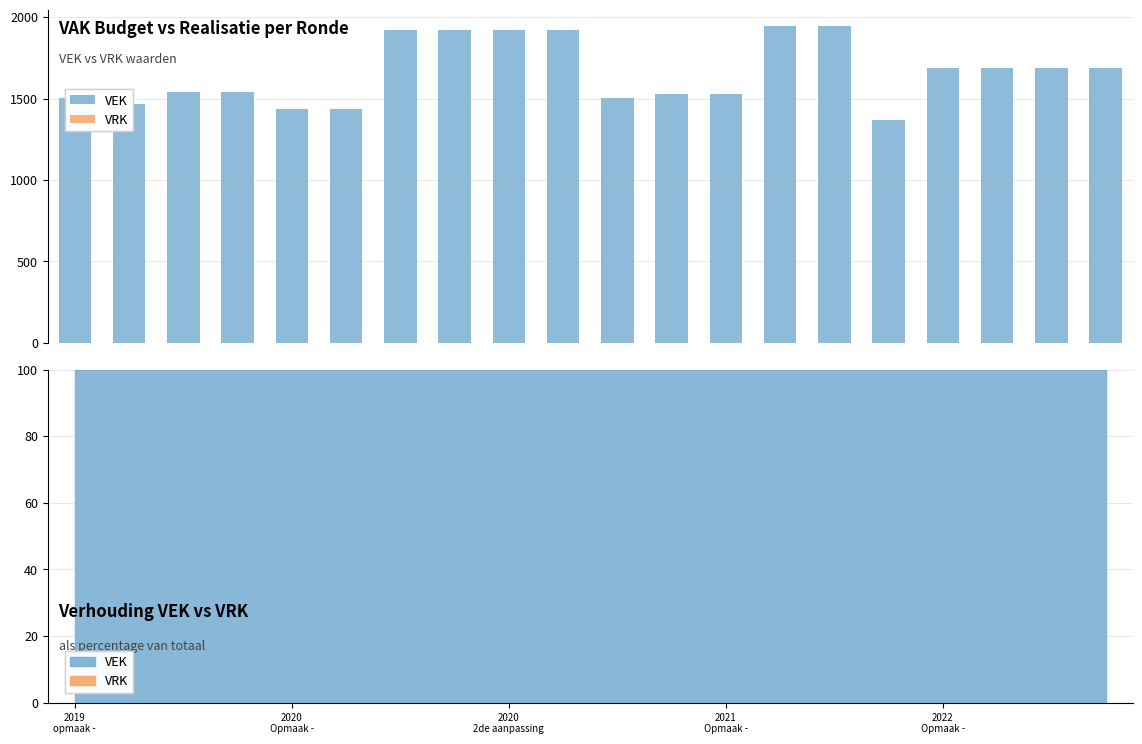

At how many categories does at least one series exceed 606?

20